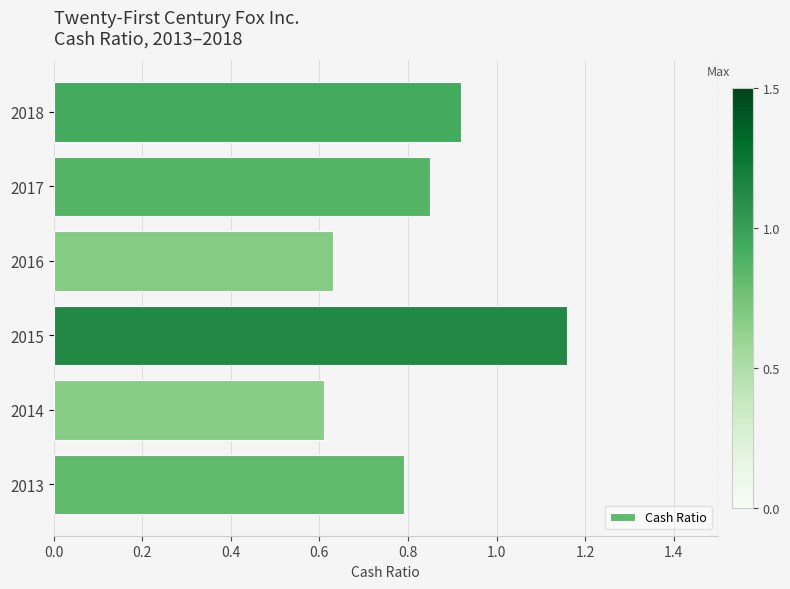

What is the sum of all values?

5.0